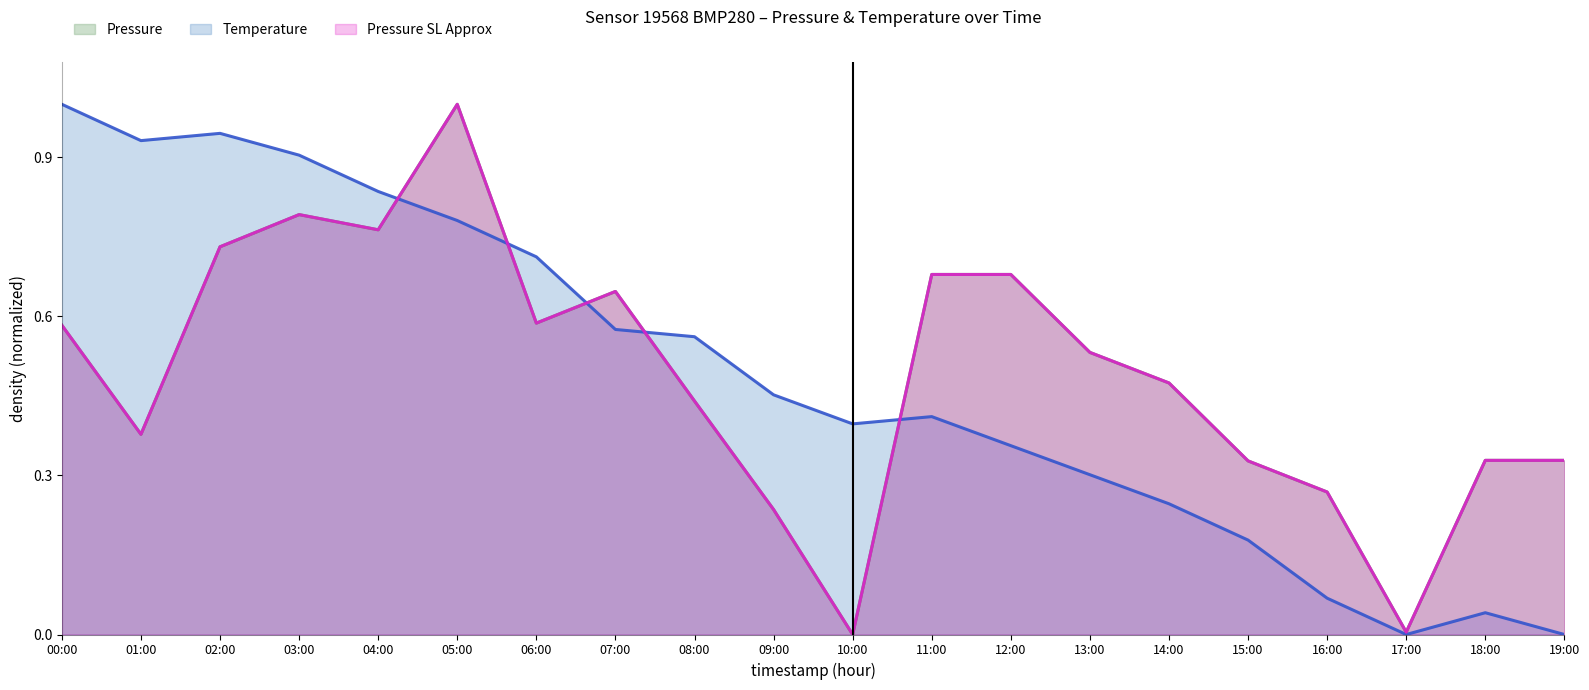

True or false: Pressure SL Approx has more than 1 interior local peaks.

True